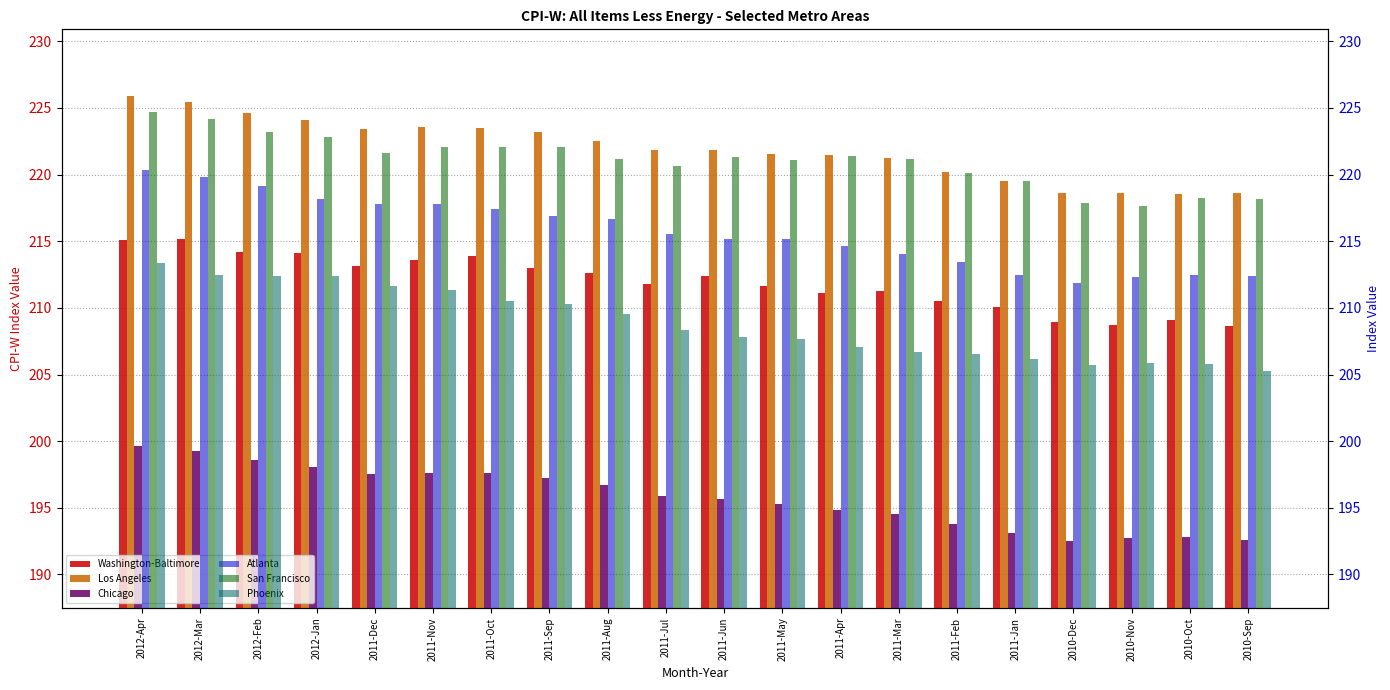

How many data points does each series have?

20